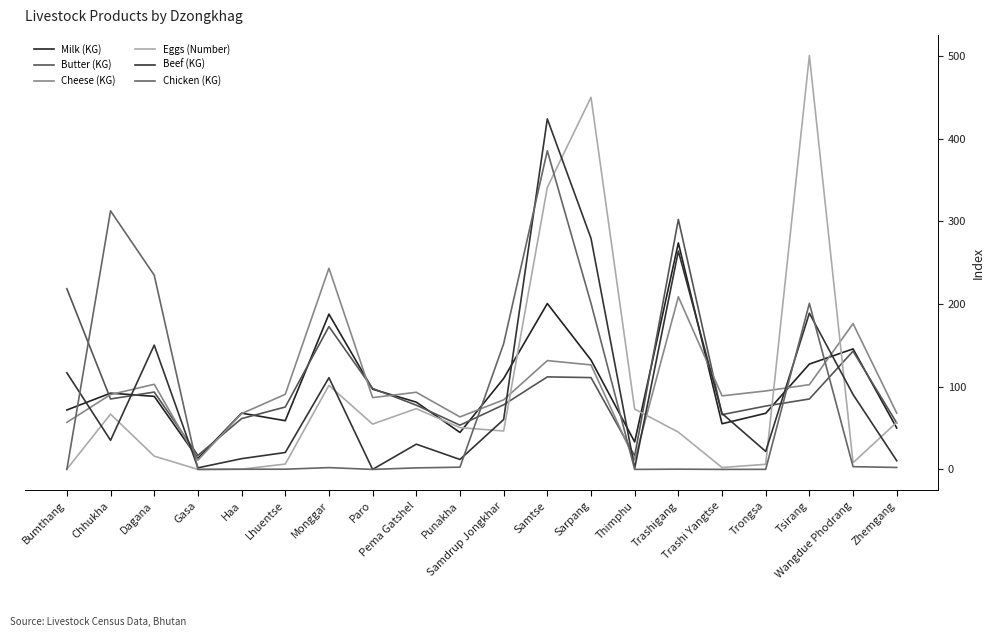

Between Bumthang and Trashigang, which series saw the biggest shift?

Milk (KG)